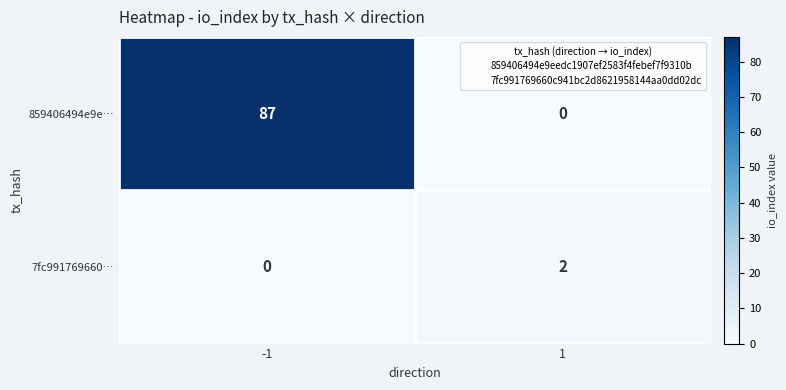

What is the greatest value displayed?

87